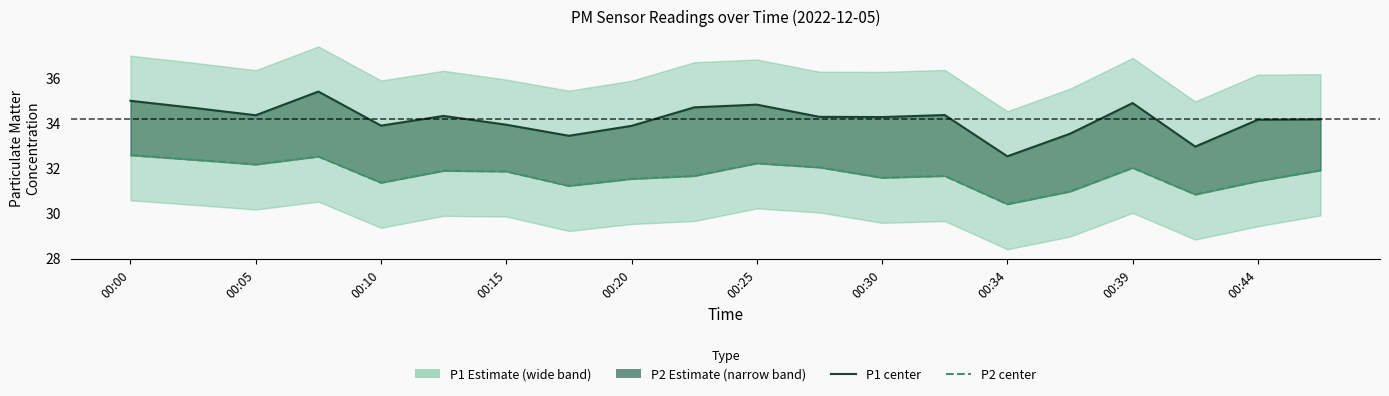

What is the difference between the highest and lowest values at 00:25?

2.4